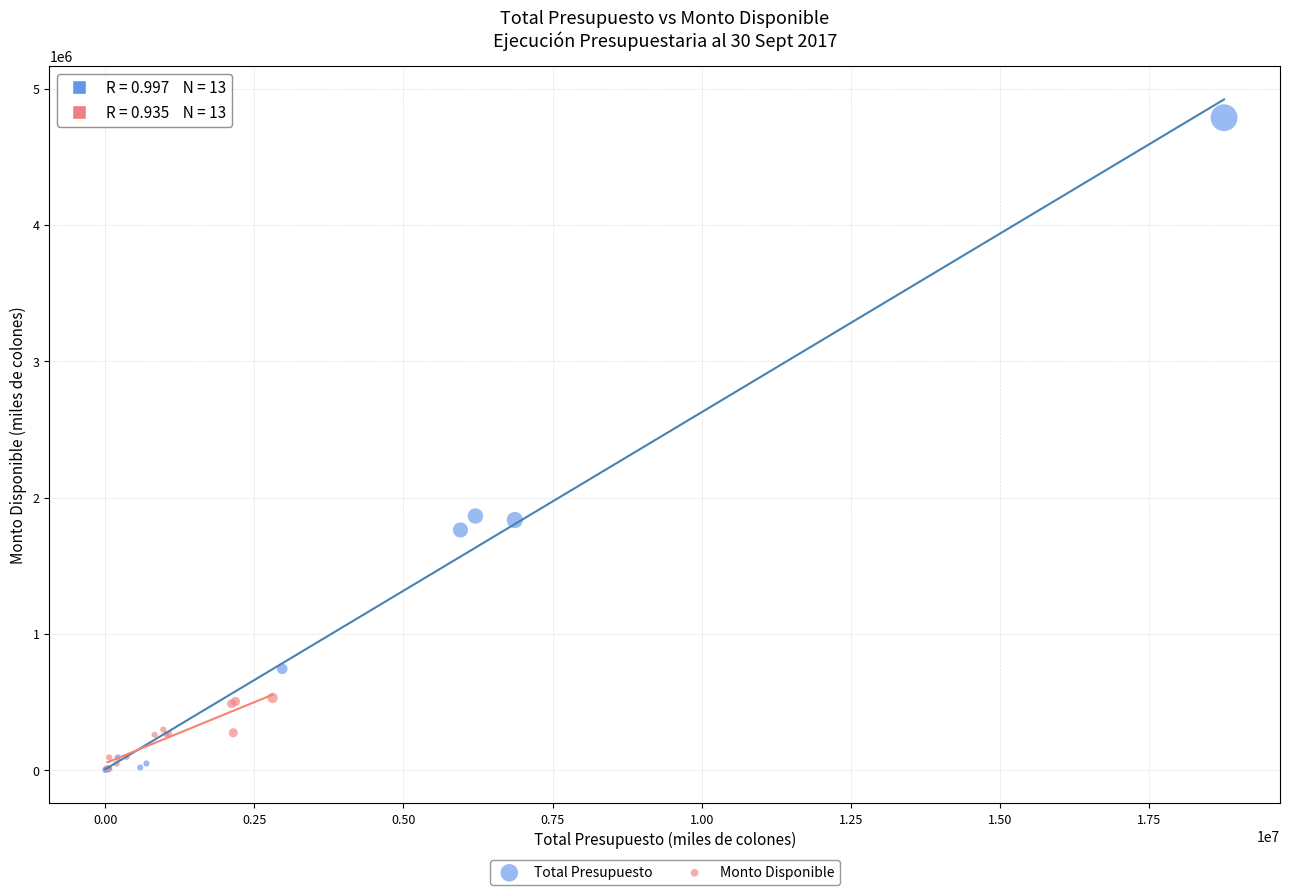

Which series has the widest spread of Y values?

Total Presupuesto